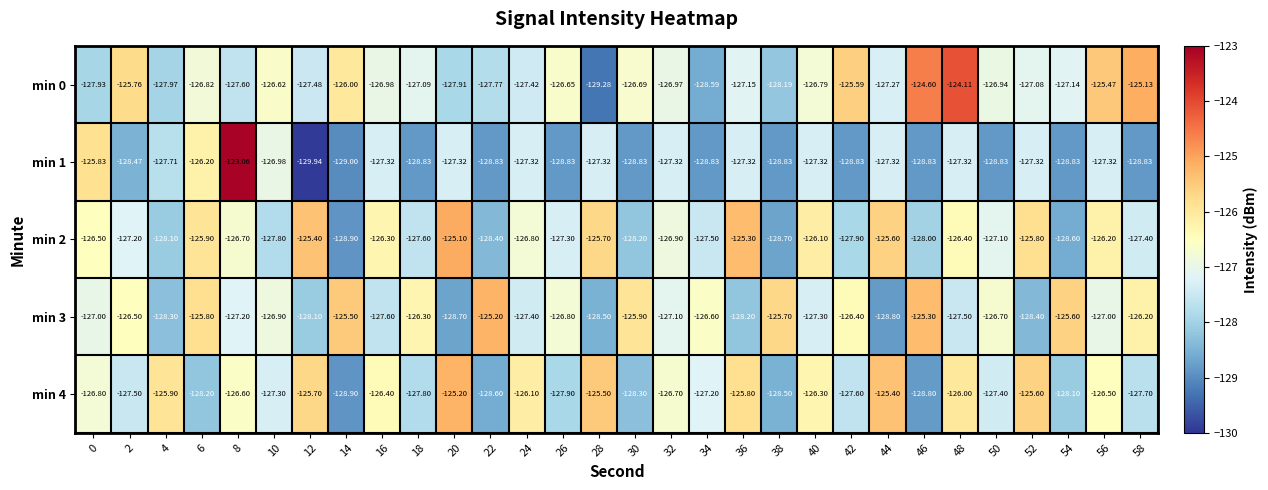

Which series changed the most between 26 and 54?

min 2